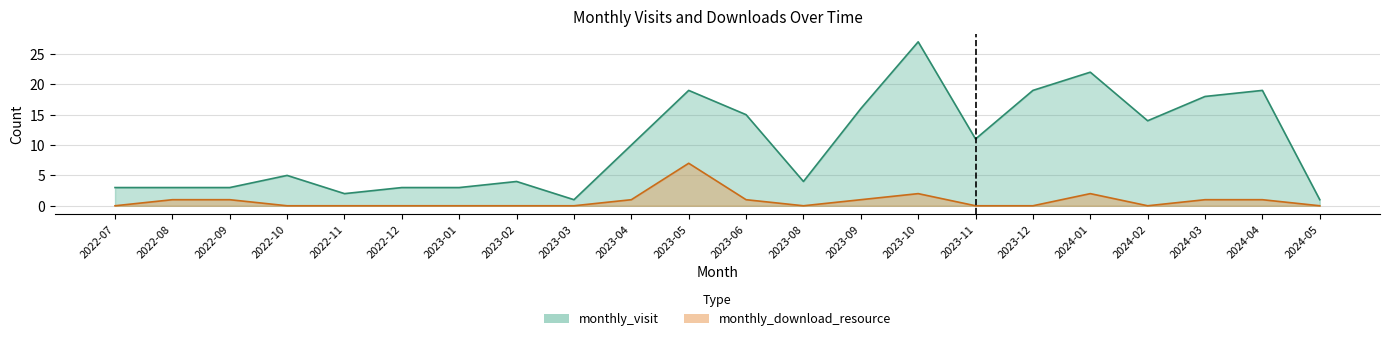

What position from the right is 2022-12?

17